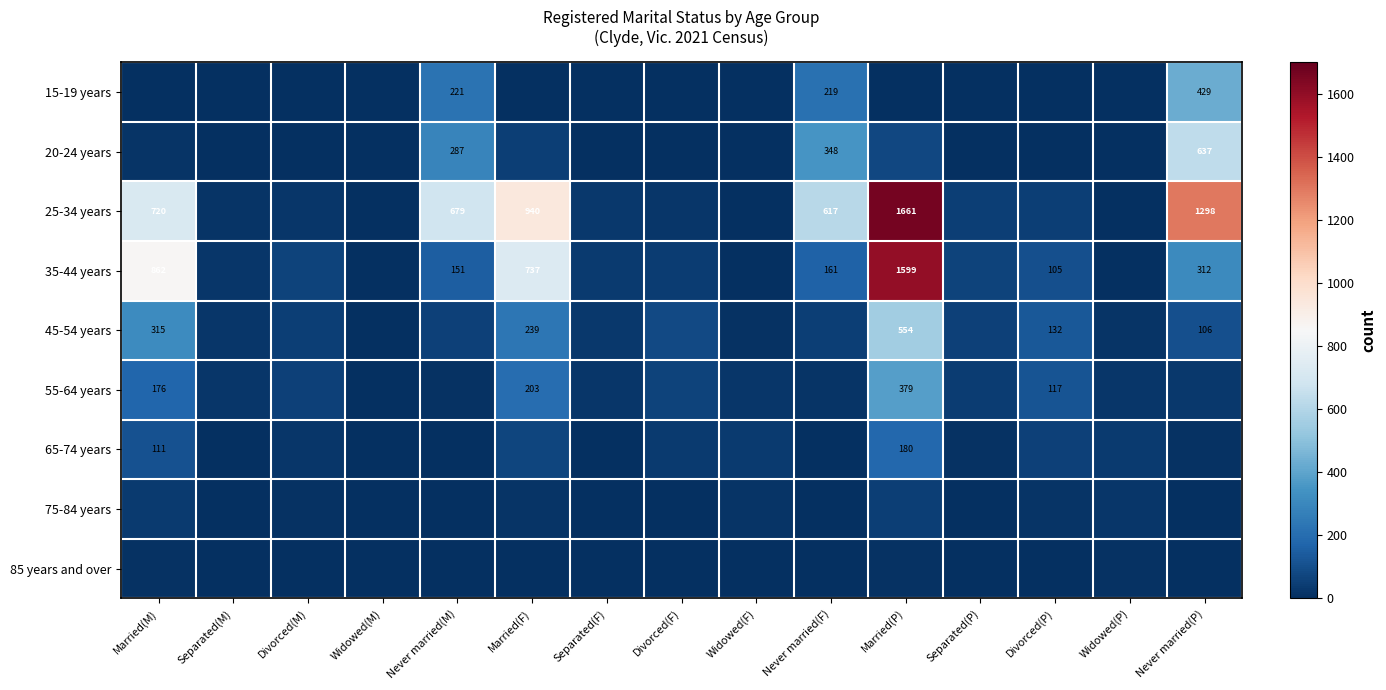

True or false: 35-44 years has a value of 940 at Married(P).

False